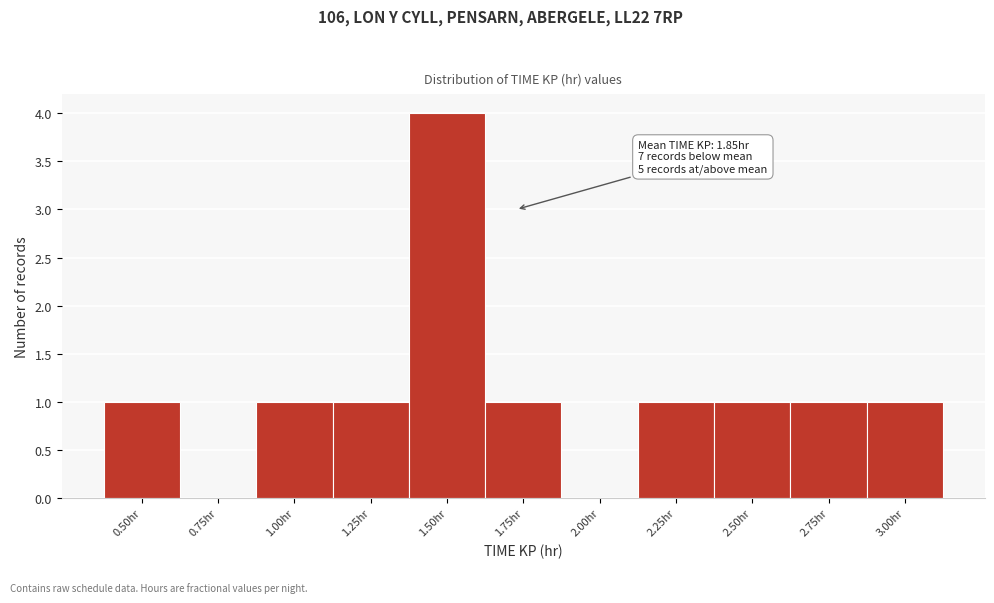

Reading left to right, transcribe all the data shown in this chart.

0.50hr=1	0.75hr=0	1.00hr=1	1.25hr=1	1.50hr=4	1.75hr=1	2.00hr=0	2.25hr=1	2.50hr=1	2.75hr=1	3.00hr=1